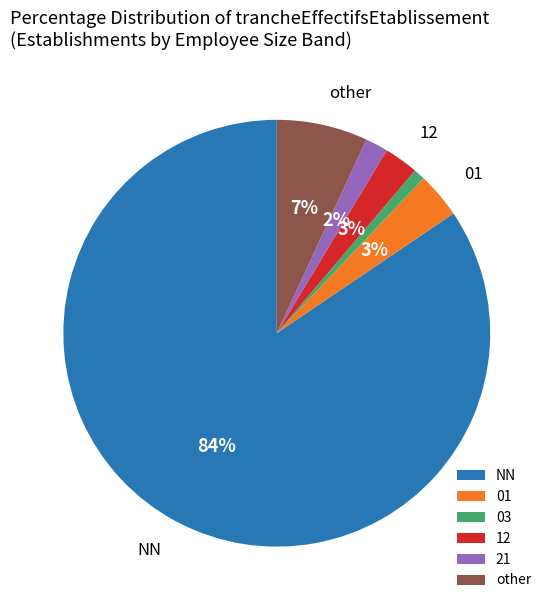

What is the largest slice in the pie chart?

NN